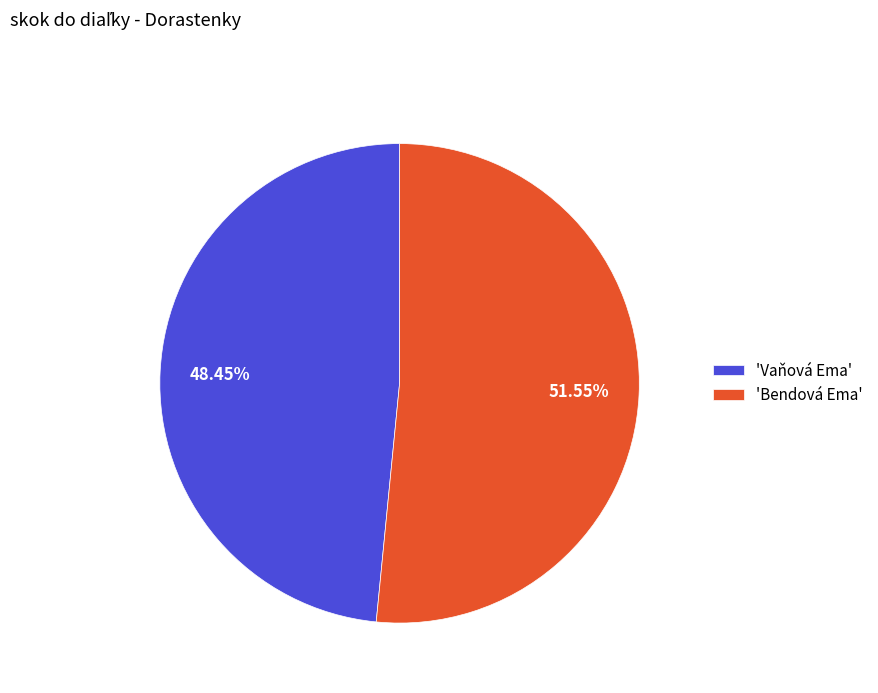

Is there a majority slice in this chart?

Yes